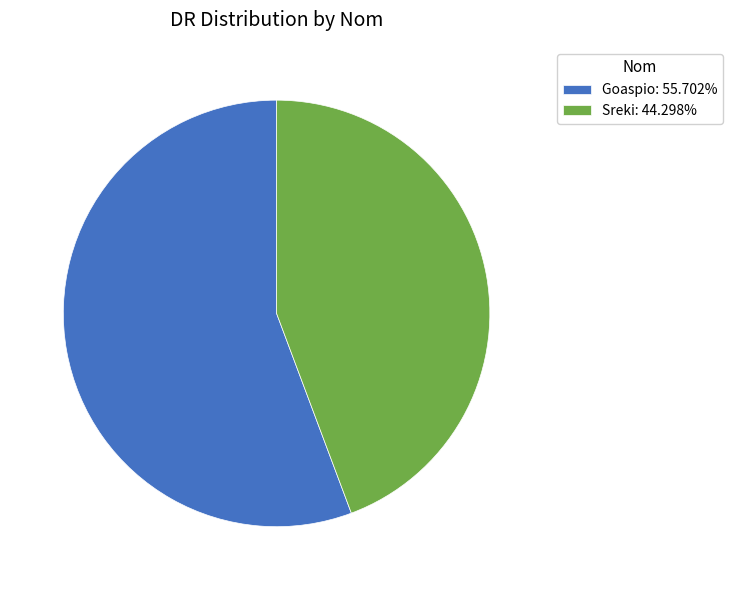

Which has a higher value, Sreki or Goaspio?

Goaspio